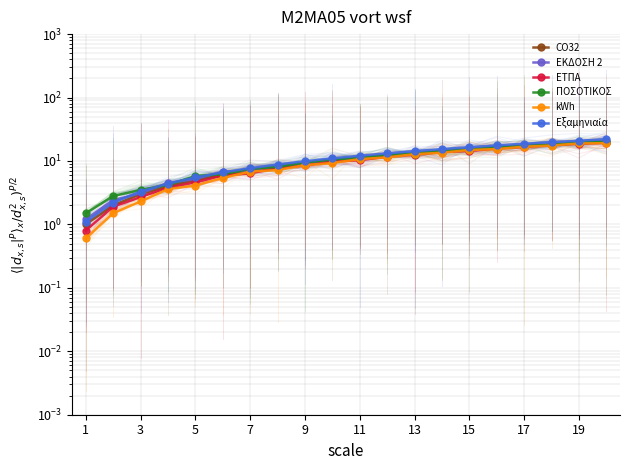

What is the difference between the second highest and minimum values in the ΠΟΣΟΤΙΚΟΣ series?

18.1